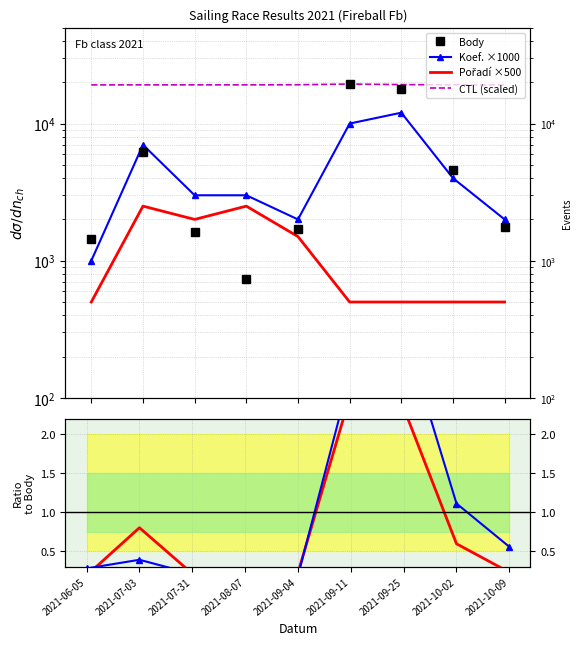

Which series has the largest total across all categories?

CTL (scaled)